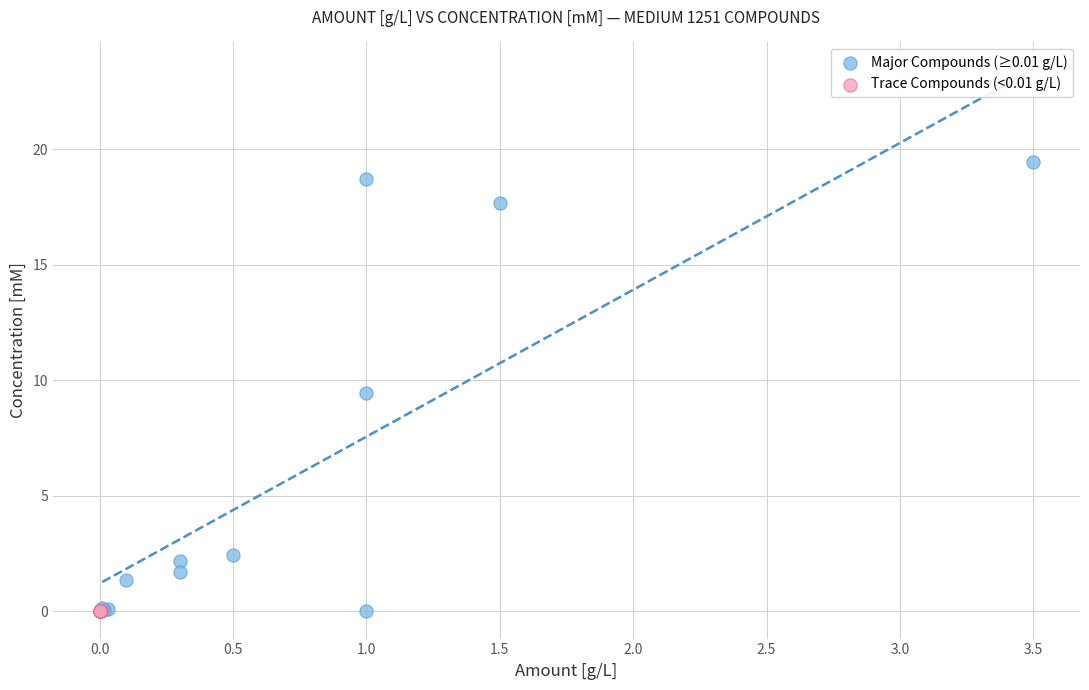

Which series has the widest spread of Y values?

Major Compounds (≥0.01 g/L)